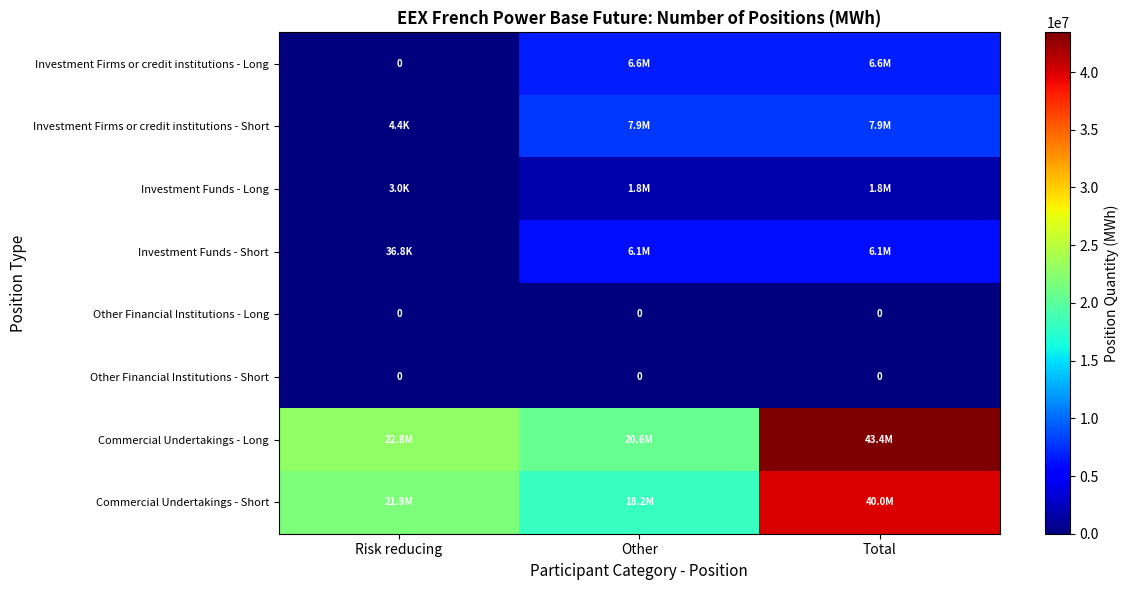

The Other Financial Institutions - Long series shows 0 at Risk reducing. True or false?

True